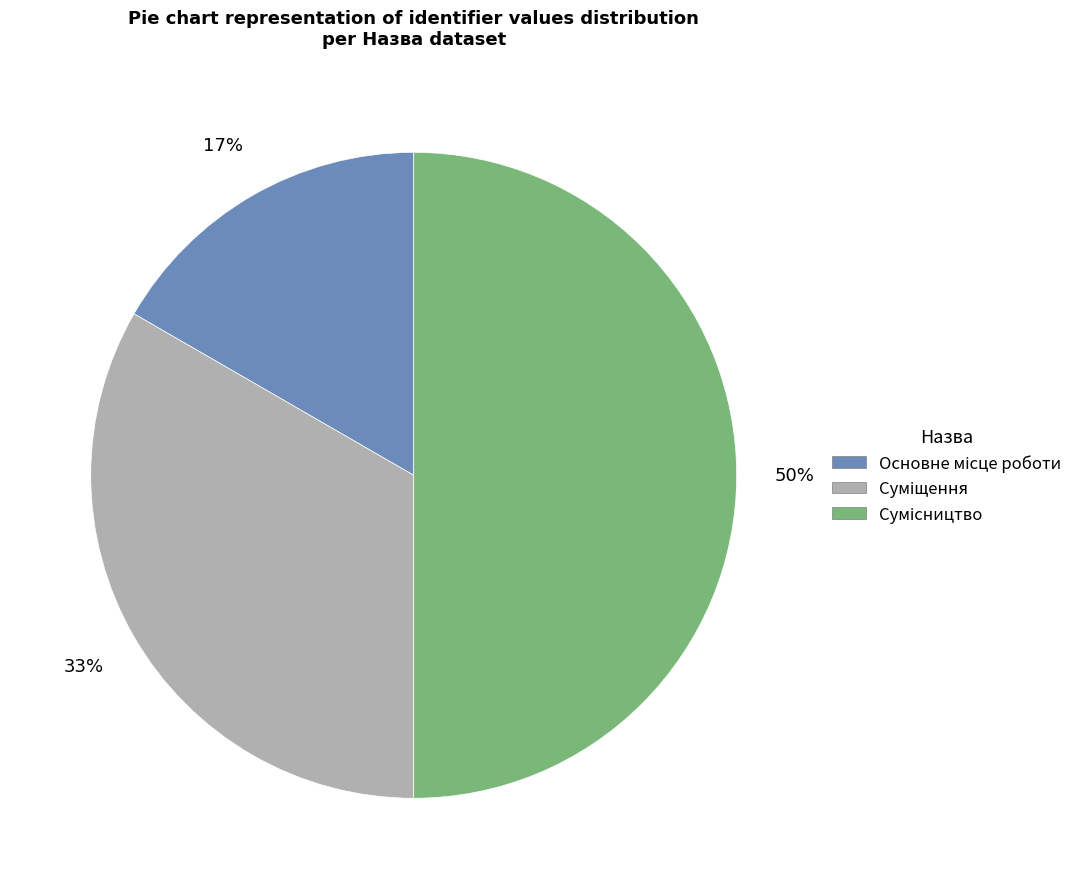

To the nearest percent, what is the difference between the largest and smallest slice percentages?

33%